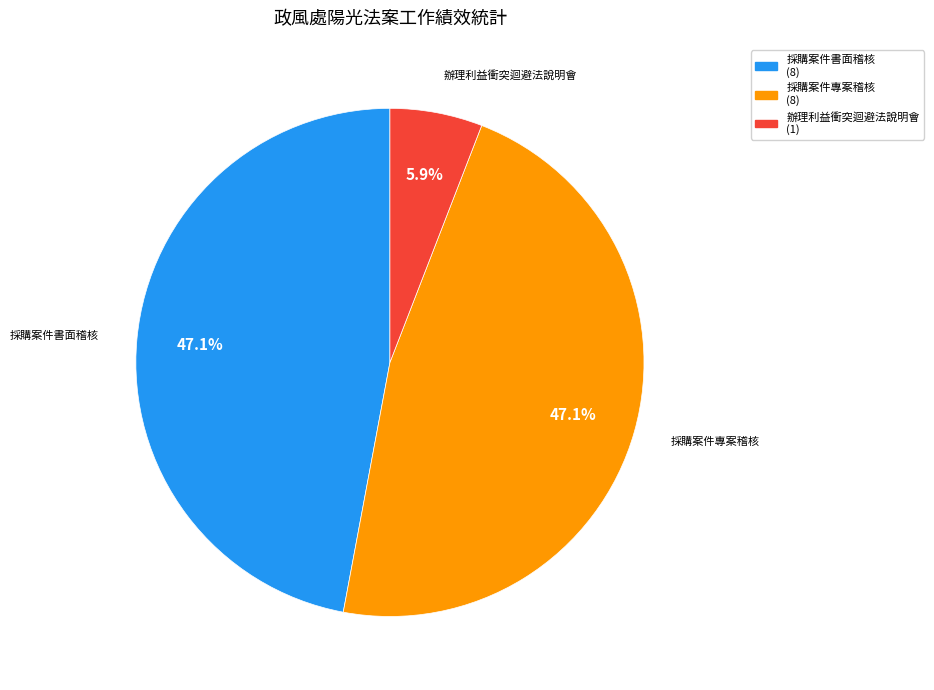

Does any single category account for the majority?

No